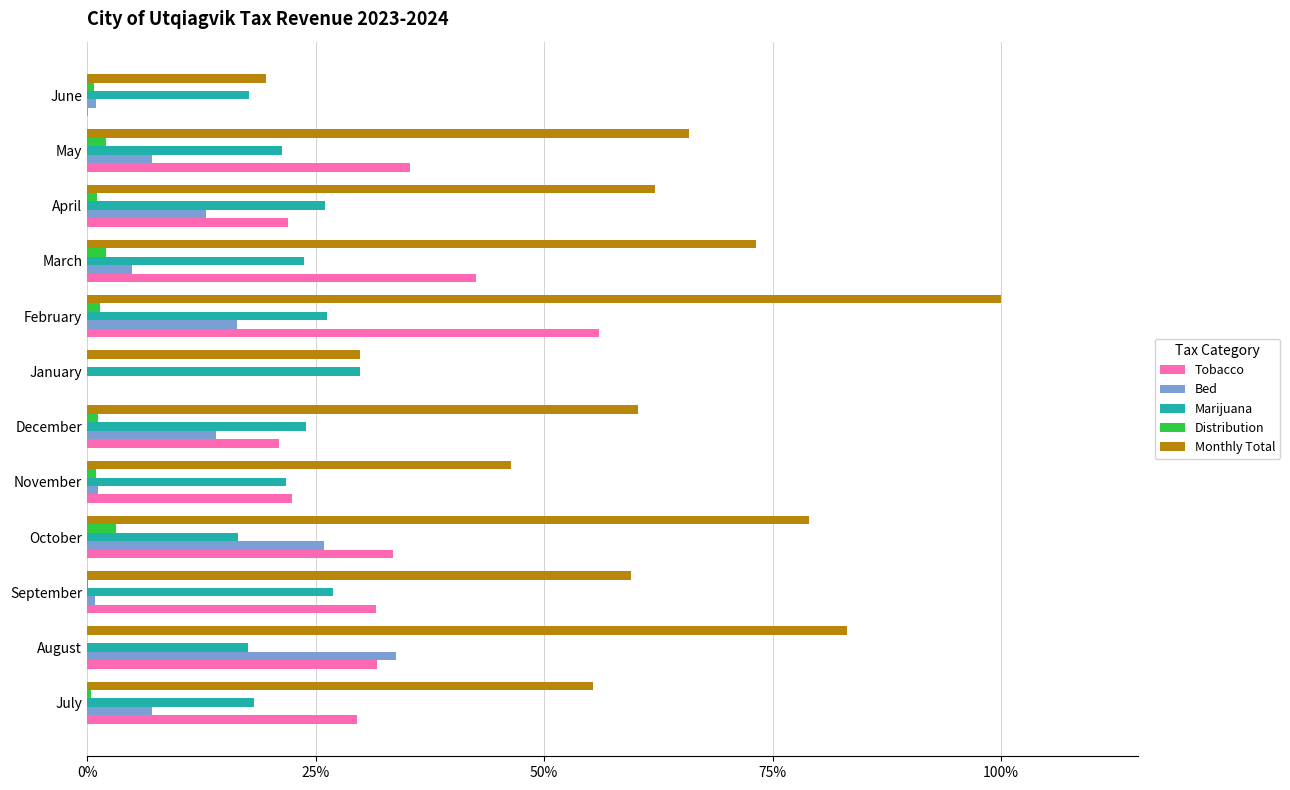

What are all the series names shown in the legend?

Tobacco, Bed, Marijuana, Distribution, Monthly Total